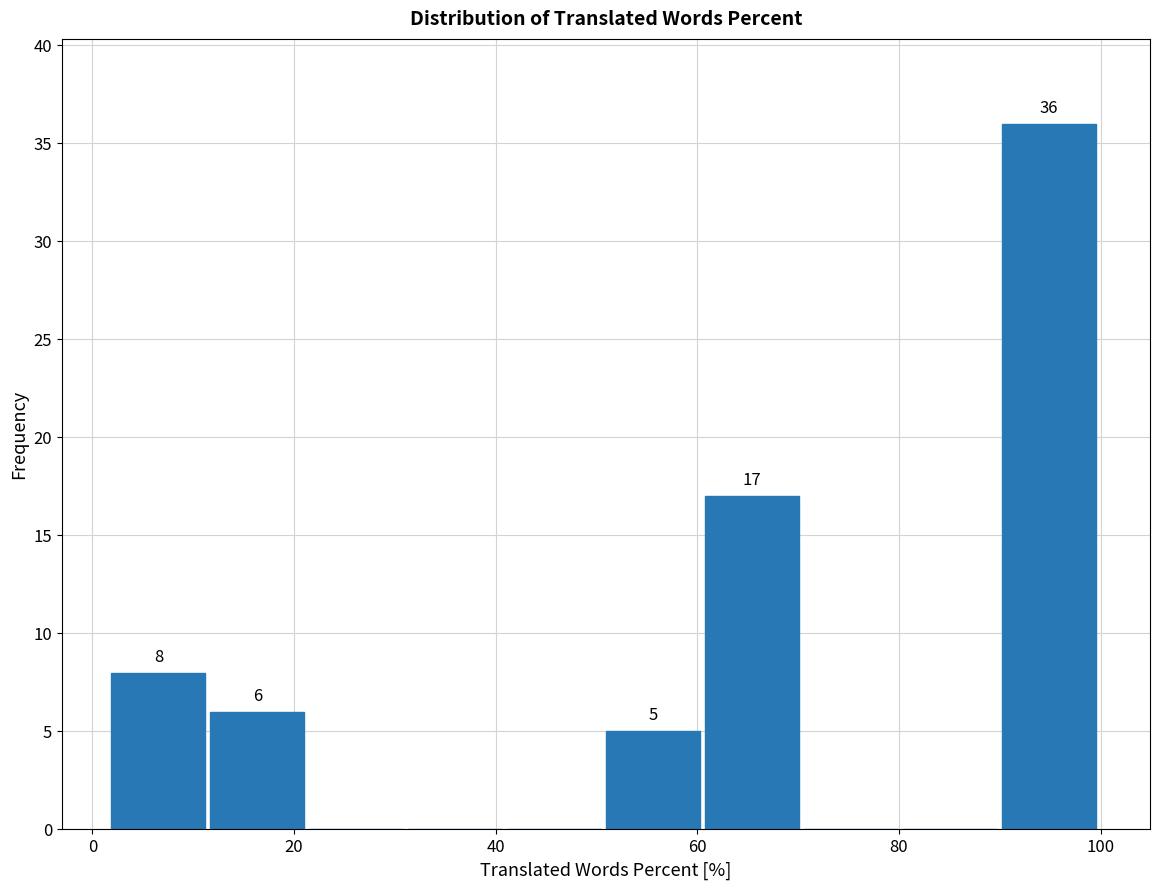

Over which range of the x-axis is the bar tallest?

90 to 100